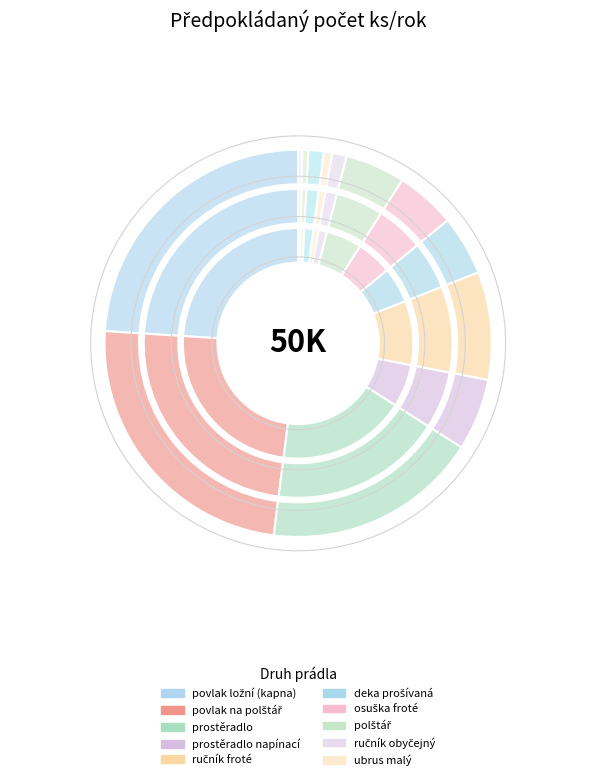

How much of the chart is everything except osuška froté?

95.0%